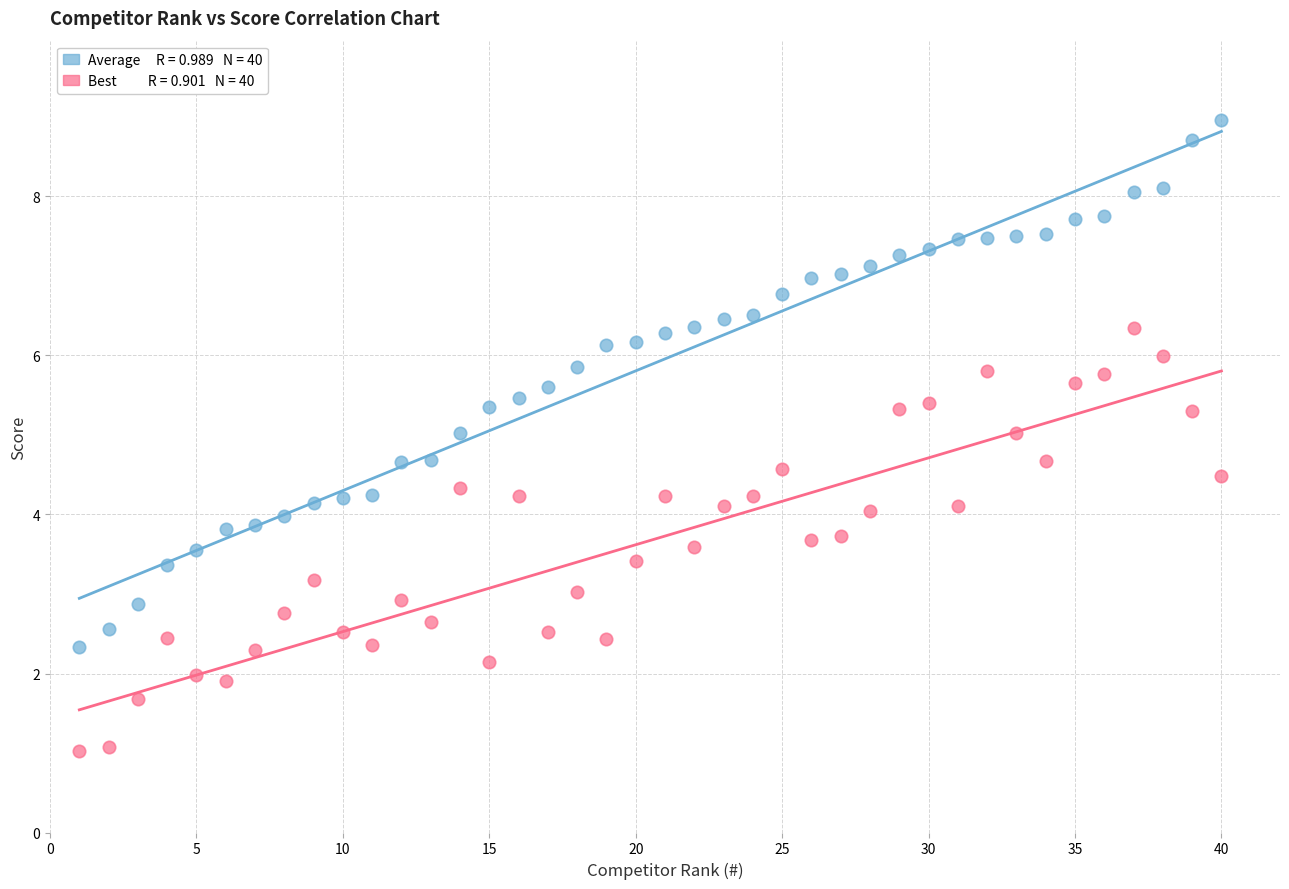

Across all data points, what is the range of Y values (max minus min)?

7.9